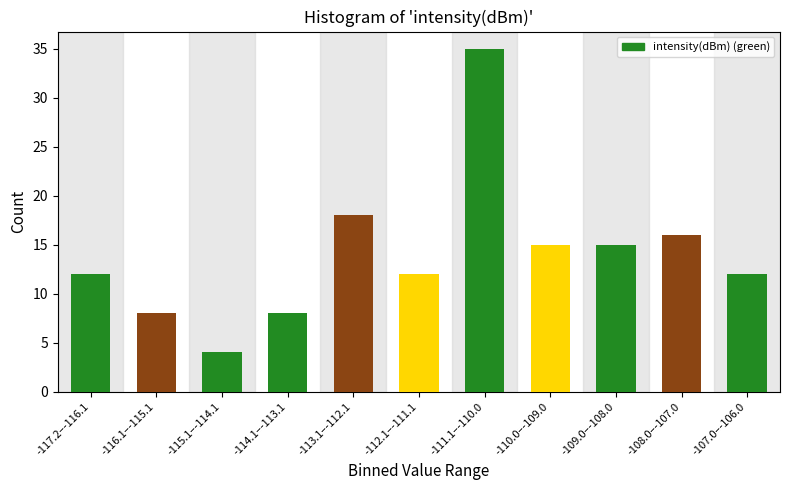

Reading left to right, transcribe all the data shown in this chart.

-117.2–-116.1=12	-116.1–-115.1=8	-115.1–-114.1=4	-114.1–-113.1=8	-113.1–-112.1=18	-112.1–-111.1=12	-111.1–-110.0=35	-110.0–-109.0=15	-109.0–-108.0=15	-108.0–-107.0=16	-107.0–-106.0=12